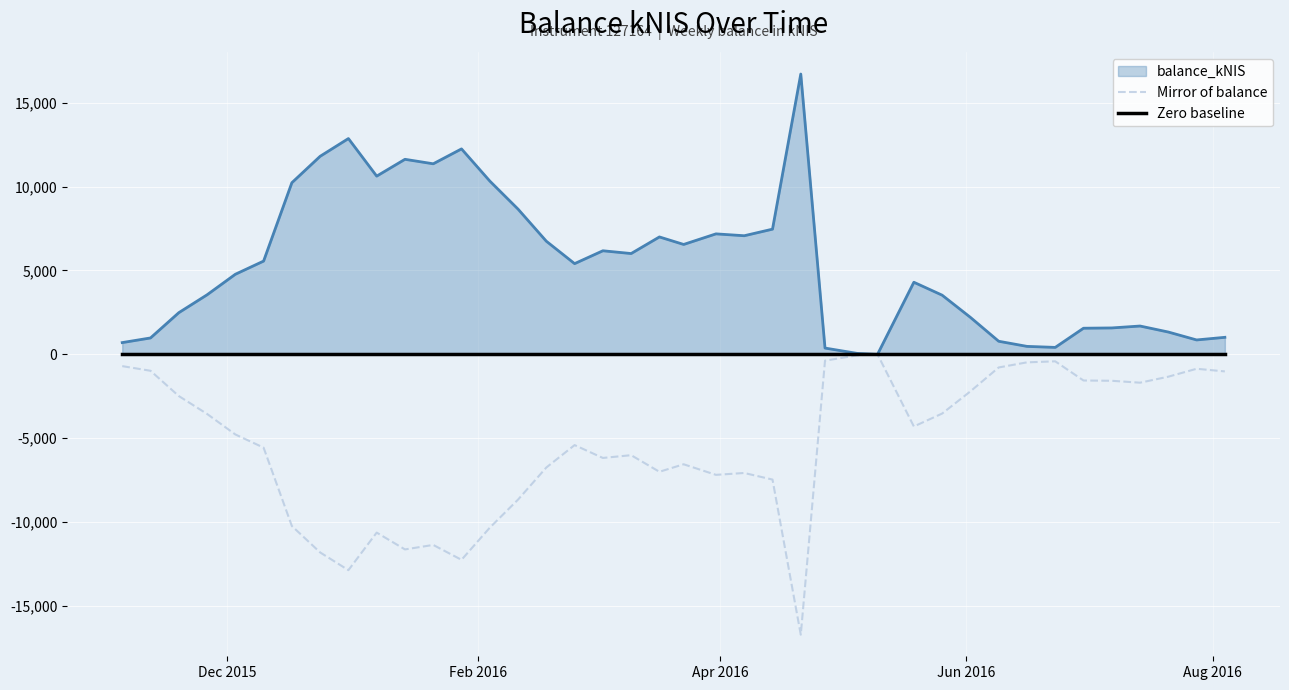

True or false: Mirror of balance and Zero baseline cross at least once.

False